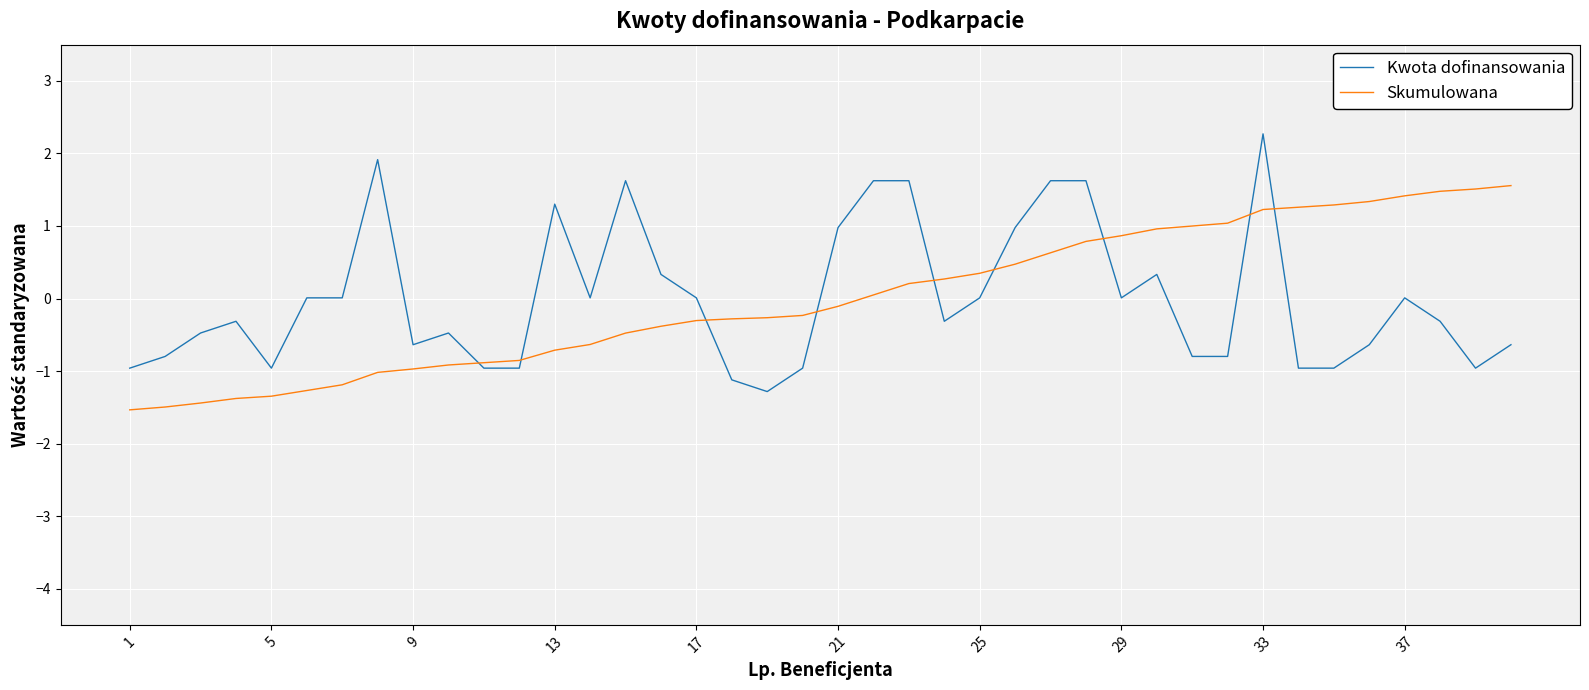

What is the maximum value for Skumulowana?

1.6